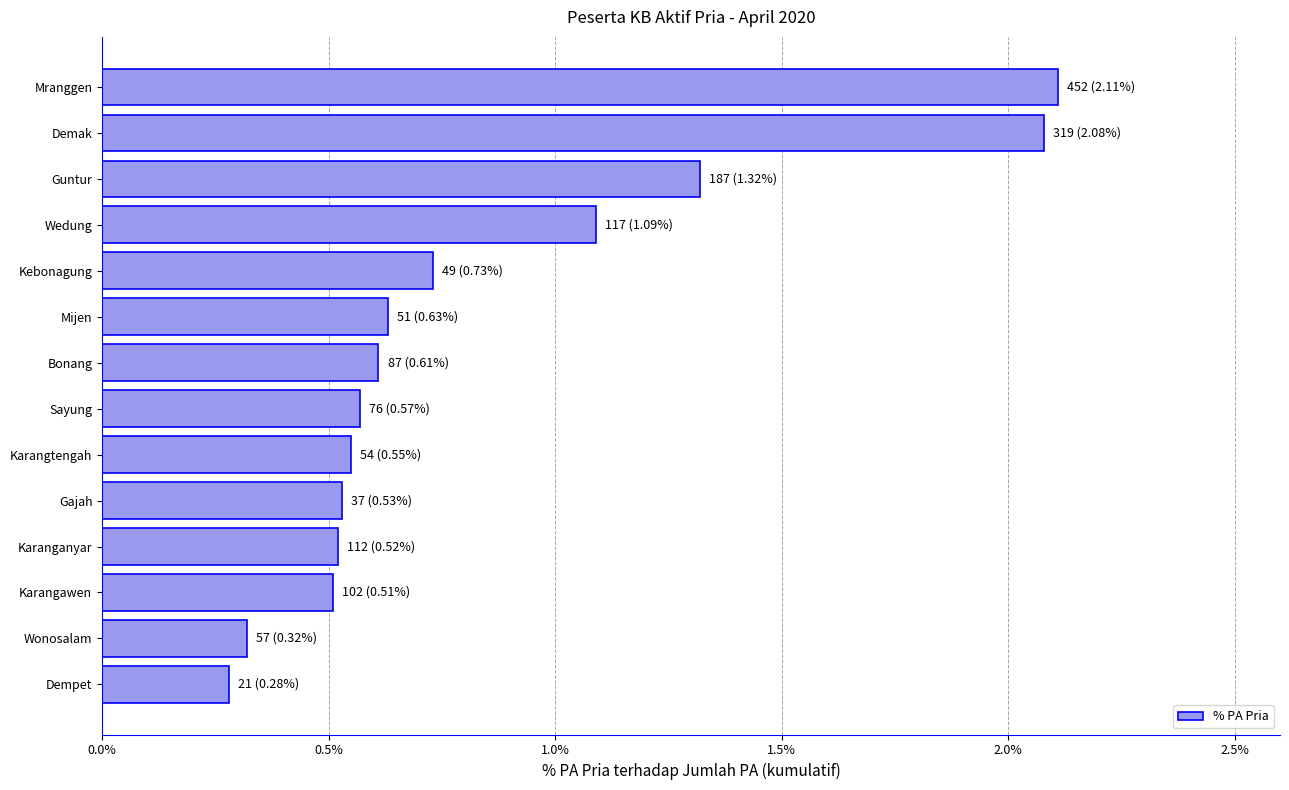

The chart shows a value of 0.6 at Bonang. True or false?

True